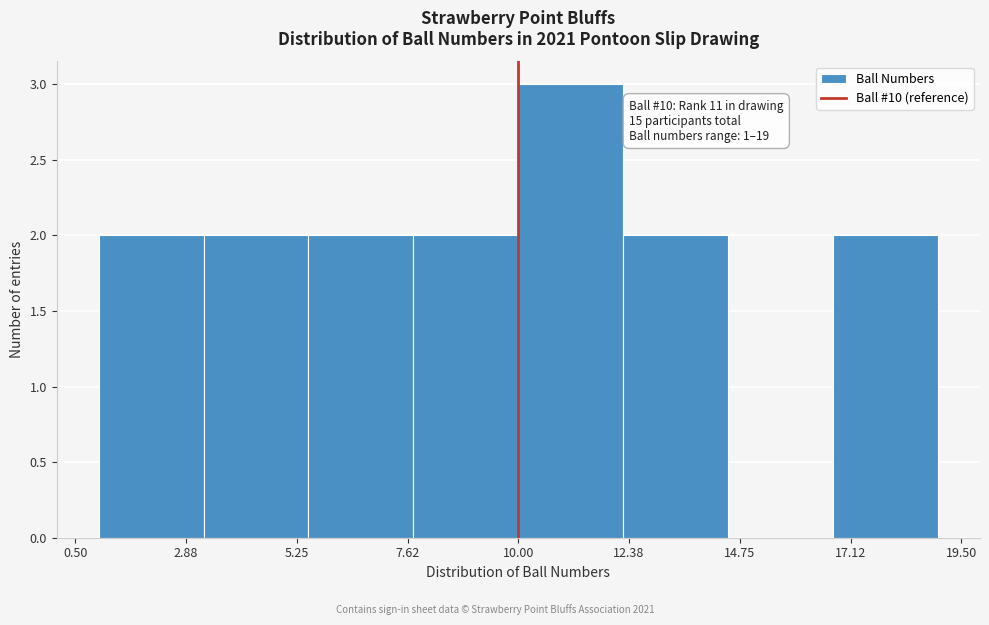

Over which range of the x-axis is the bar tallest?

10.00 to 12.25